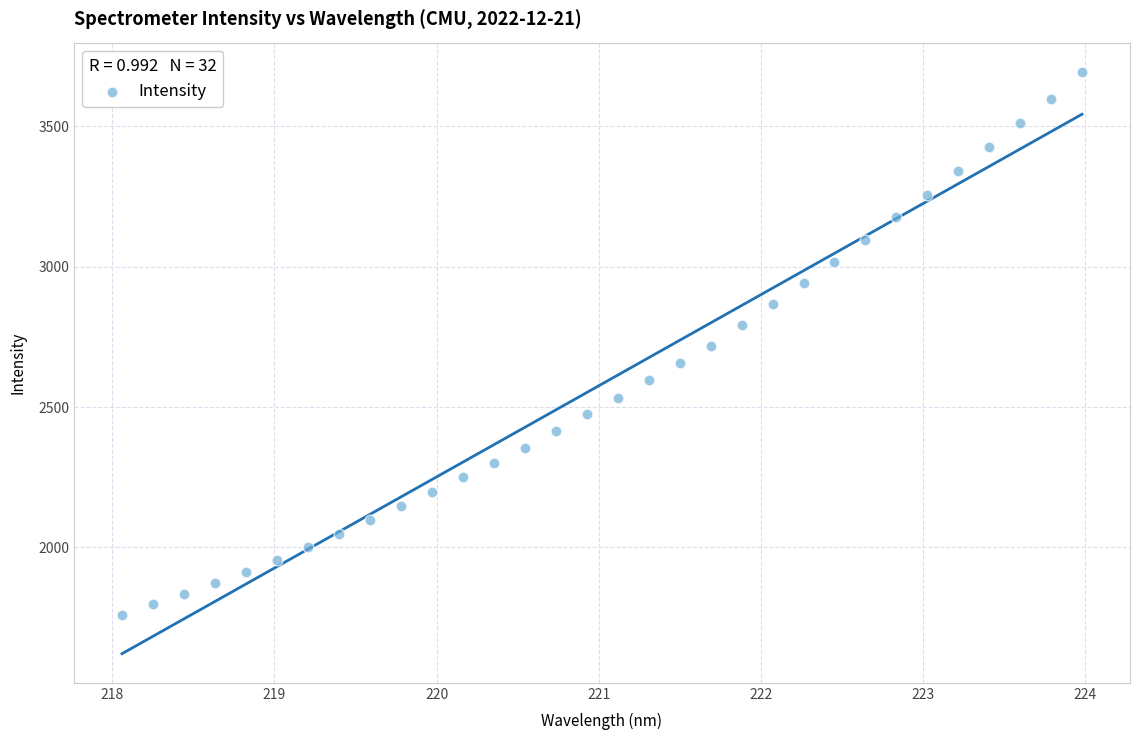

What is the range of X values (max minus min)?

5.9